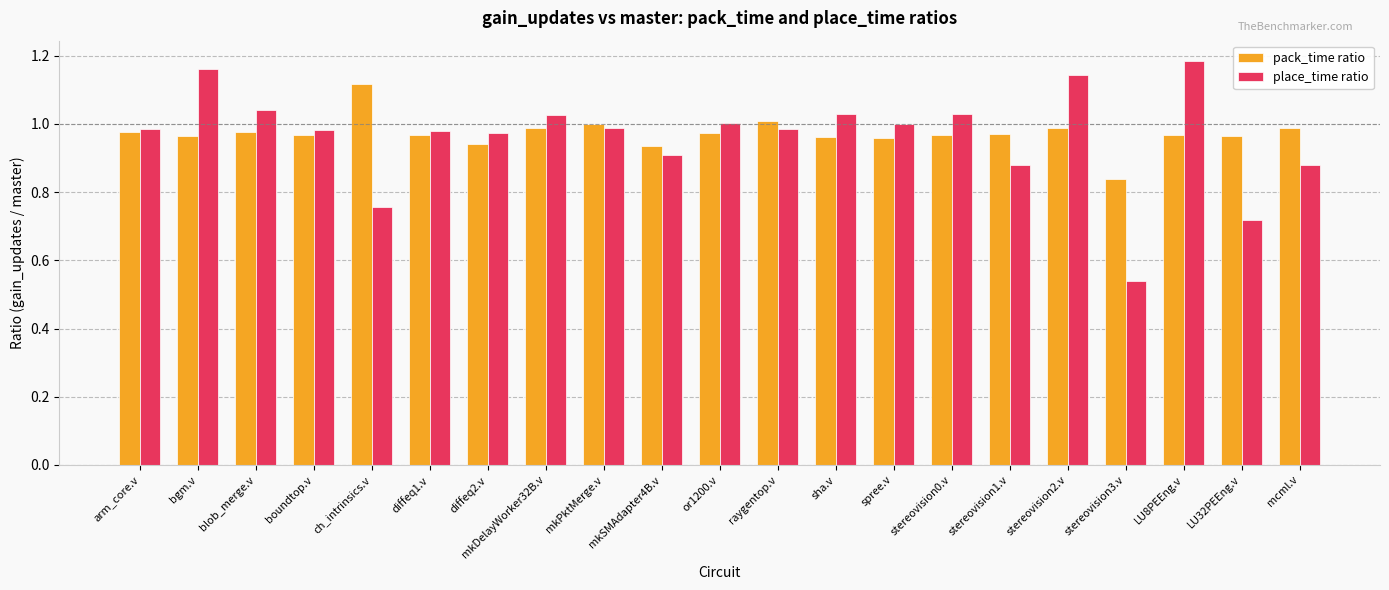

What is the difference between the second highest and second lowest values in the pack_time ratio series?

0.1